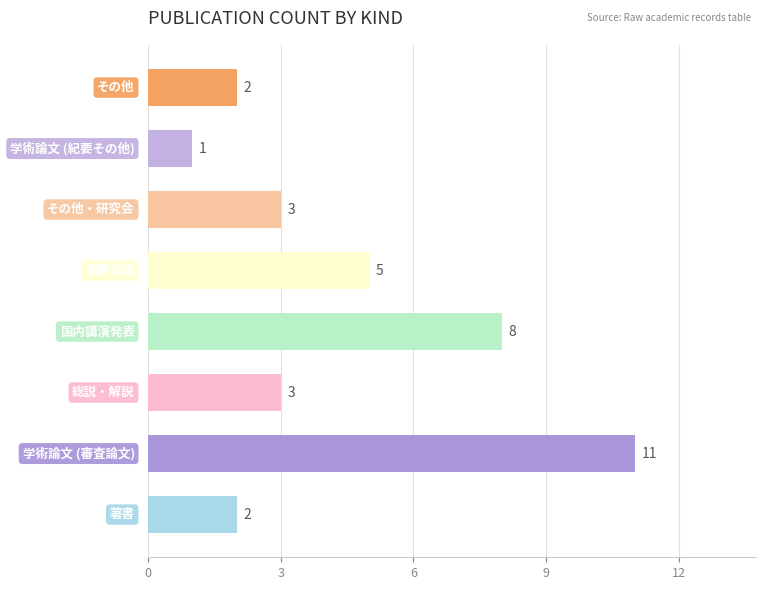

What is the maximum value shown in the chart?

11